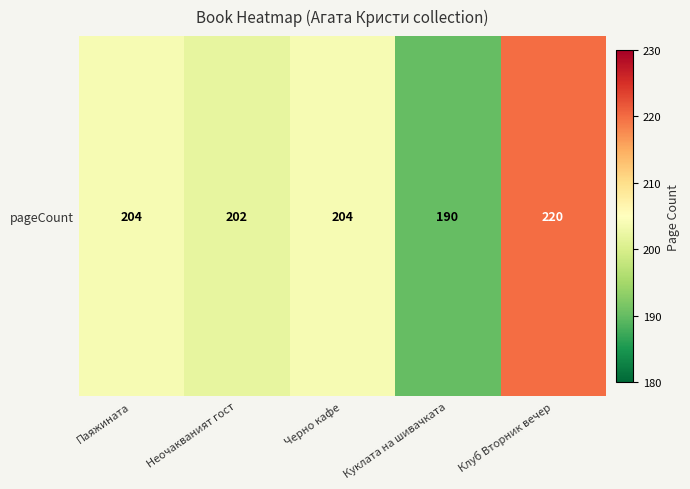

What is the smallest value displayed?

190